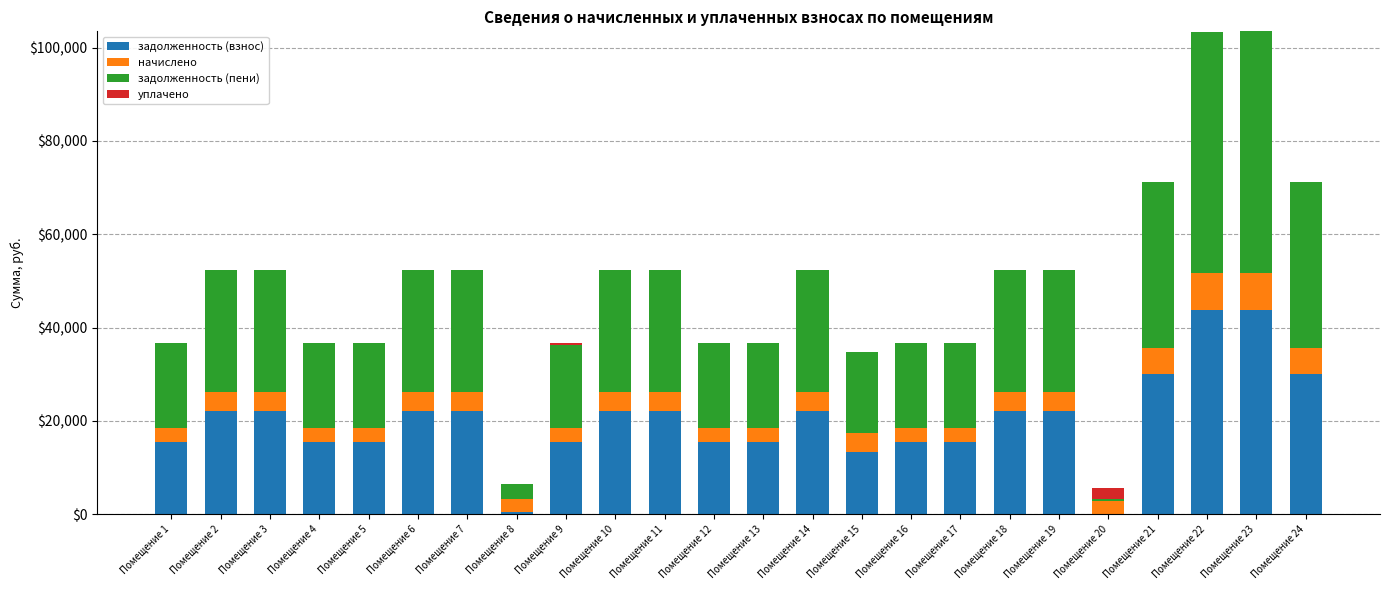

What is the total value across all series at Помещение 18?

52283.5